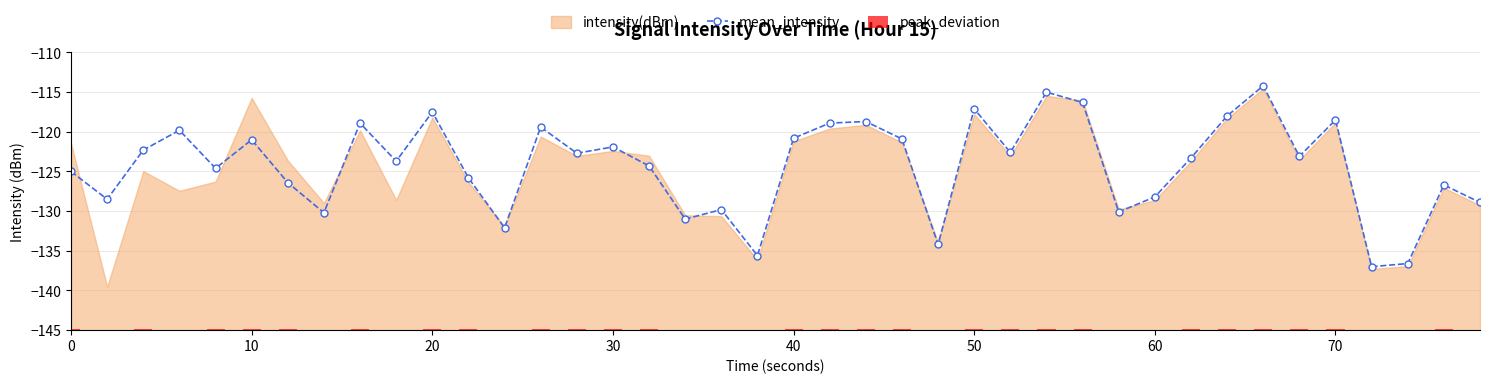

In mean_intensity, how many points are higher than both neighbors (excluding endpoints)?

13